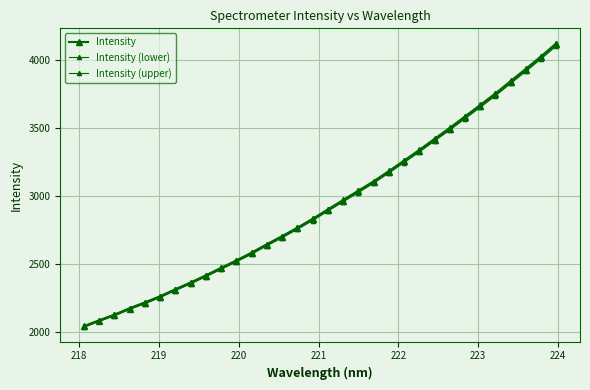

Reading left to right, transcribe all the data shown in this chart.

Intensity: 2042.7	2085.8	2126.9	2174.2	2216.7	2261.8	2313.3	2362.6	2415.2	2469.5	2524.3	2581.3	2643.0	2701.7	2763.8	2828.3	2897.6	2966.0	3034.3	3102.8	3178.1	3254.6	3332.6	3413.7	3494.1	3577.7	3661.4	3746.4	3837.0	3926.3	4018.2	4113.3
Intensity (lower): 2036.6	2079.6	2120.5	2167.6	2210.0	2255.0	2306.4	2355.5	2408.0	2462.1	2516.7	2573.6	2635.0	2693.6	2755.5	2819.9	2888.9	2957.1	3025.2	3093.5	3168.6	3244.8	3322.6	3403.5	3483.6	3567.0	3650.4	3735.2	3825.5	3914.6	4006.2	4101.0
Intensity (upper): 2048.8	2092.1	2133.3	2180.7	2223.3	2268.6	2320.3	2369.7	2422.5	2476.9	2531.9	2589.0	2650.9	2709.8	2772.1	2836.8	2906.3	2974.9	3043.4	3112.1	3187.7	3264.3	3342.6	3424.0	3504.5	3588.5	3672.3	3757.7	3848.5	3938.1	4030.3	4125.7